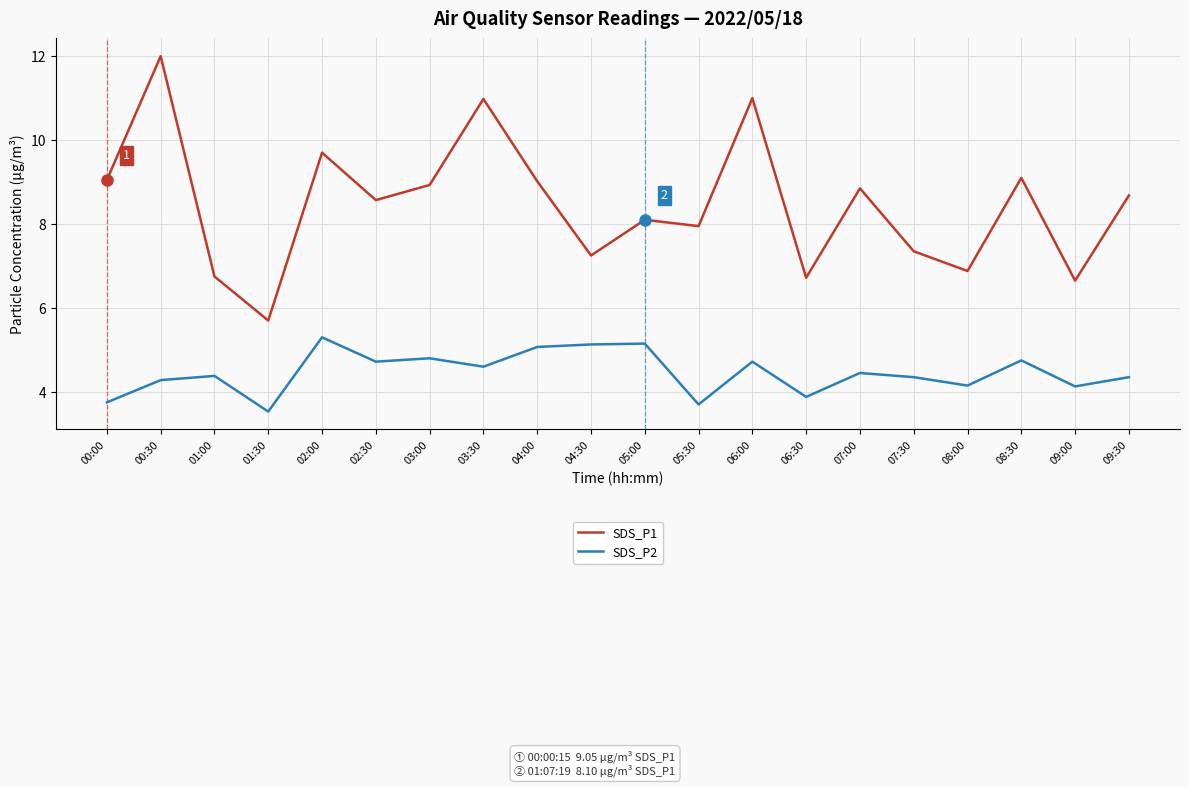

At which category is the sum across all series the highest?

00:30